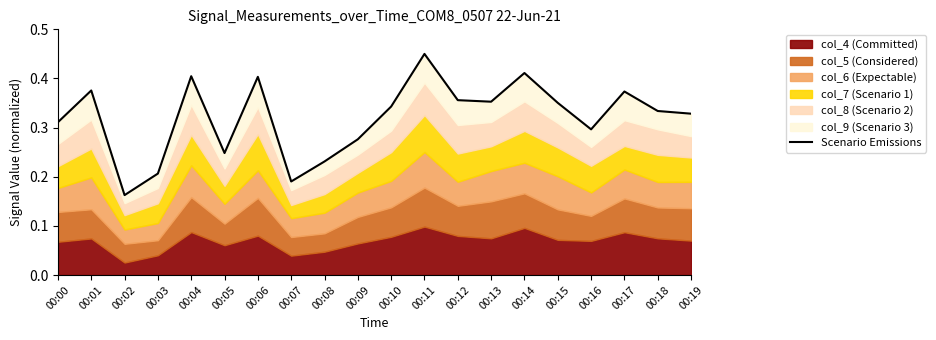

Which label corresponds to the smallest value in the chart?

00:02